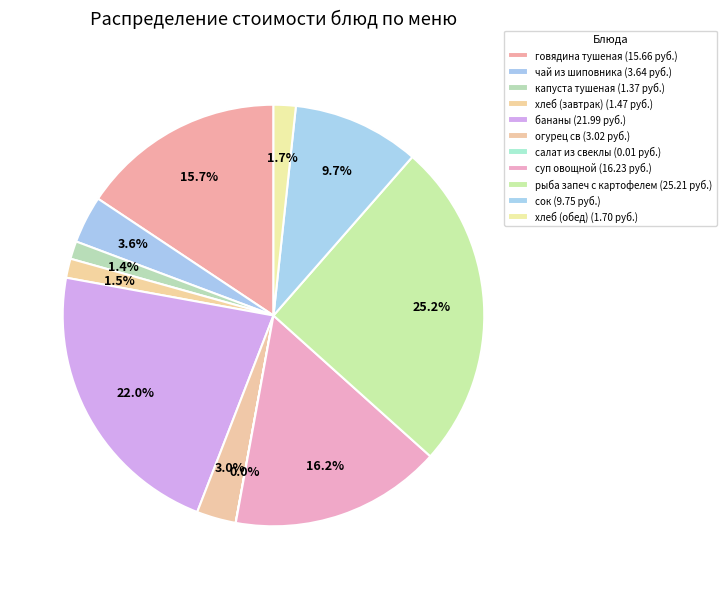

To the nearest percent, what is the average slice percentage?

9%